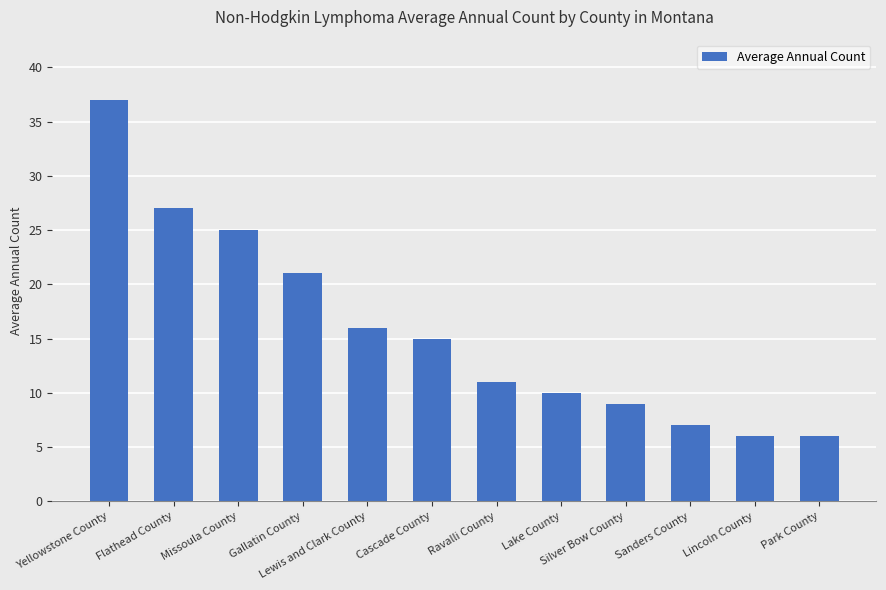

At which category does the chart reach its peak across all series?

Yellowstone County